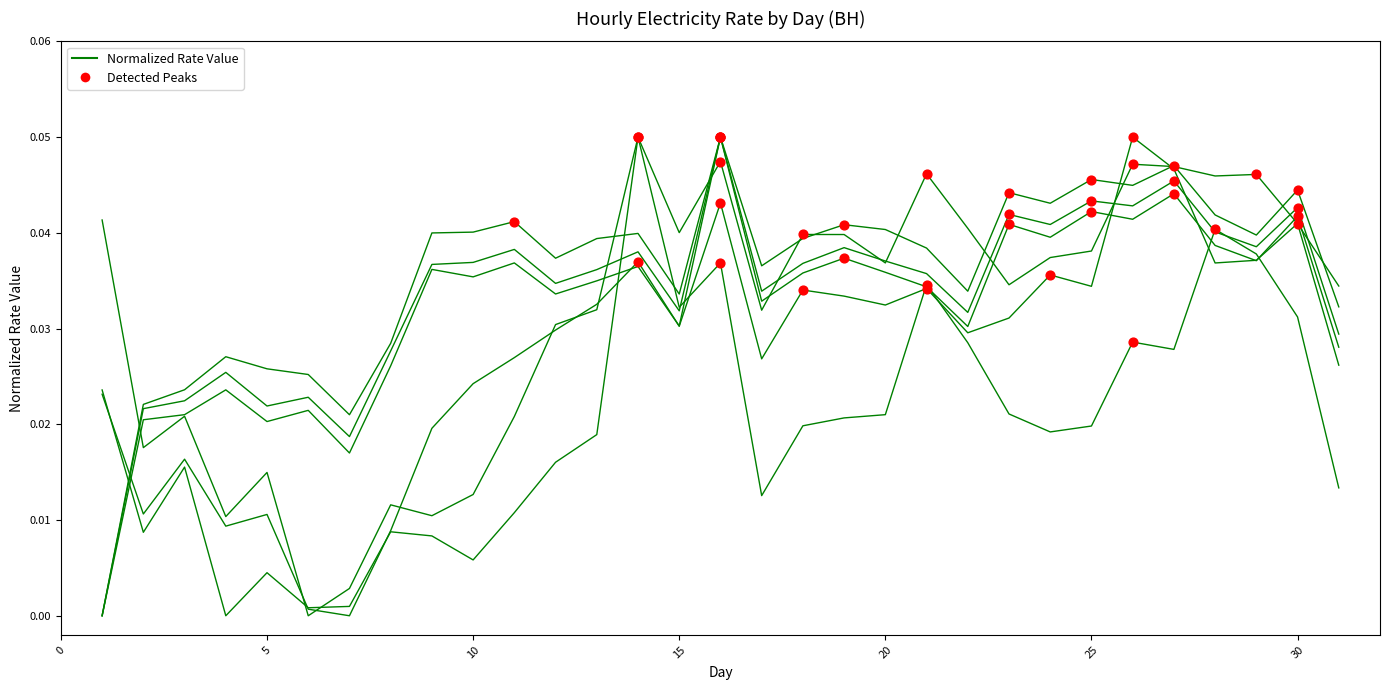

How many lines are shown in the chart?

6